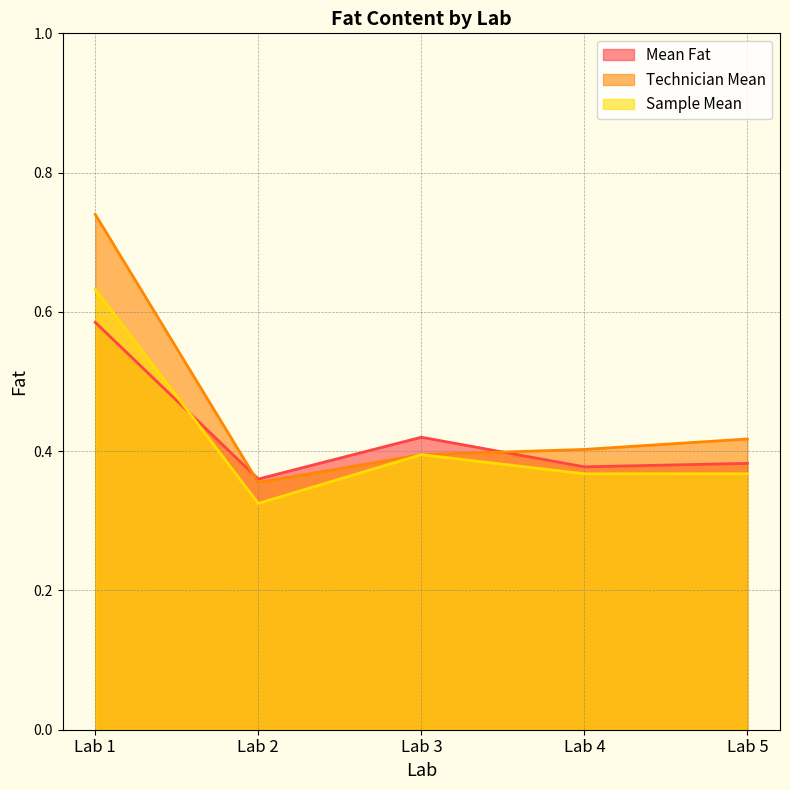

Is the value of Sample Mean at Lab 3 greater than the value of Mean Fat at Lab 1?

No